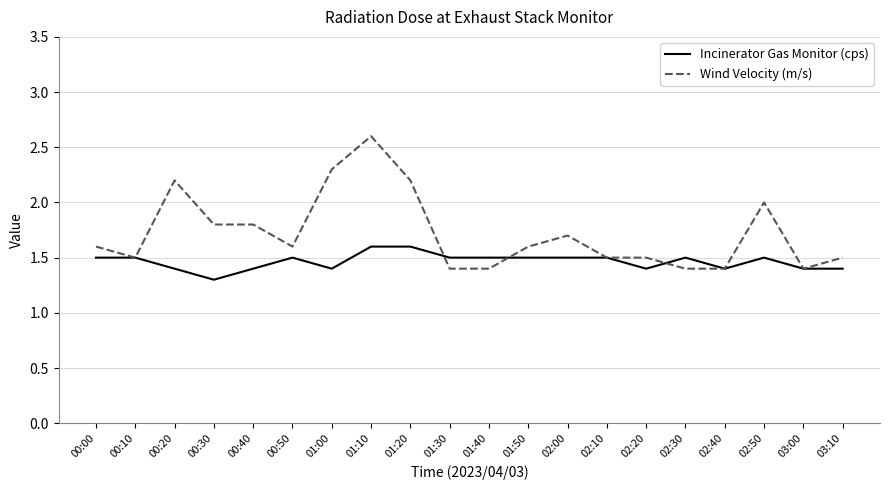

True or false: Incinerator Gas Monitor (cps) has a value of 1.4 at 00:40.

True